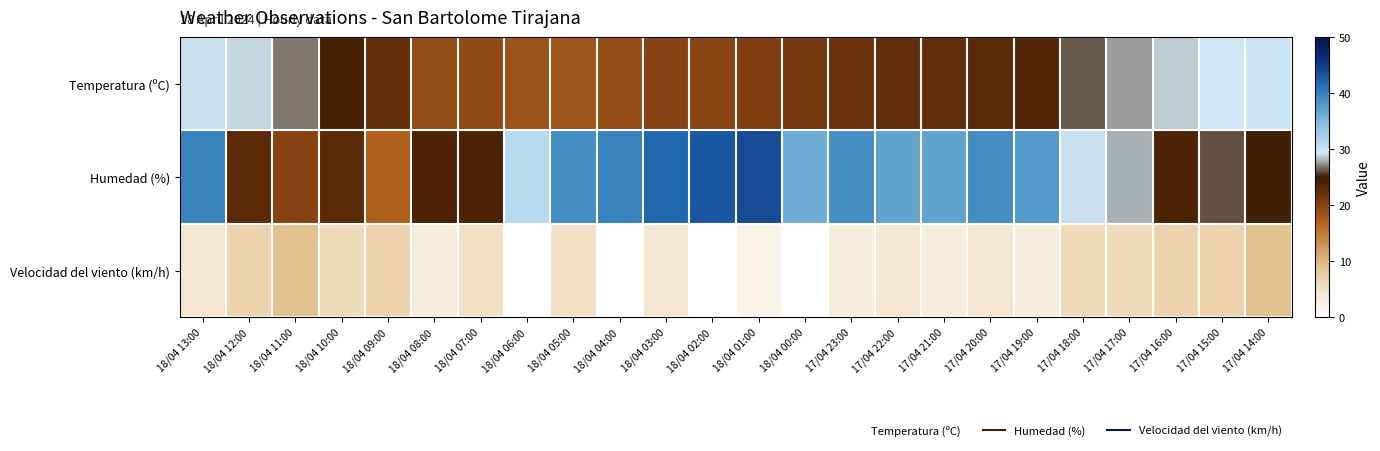

What is the total value across all series at 18/04 02:00?

62.8